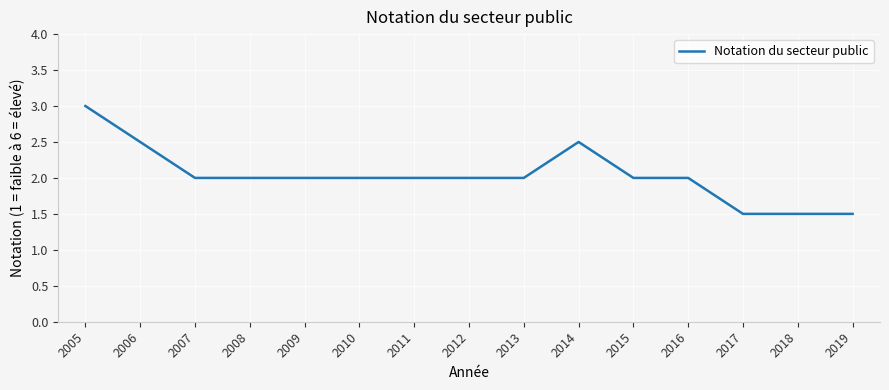

The value at 2012 is 3.4. True or false?

False